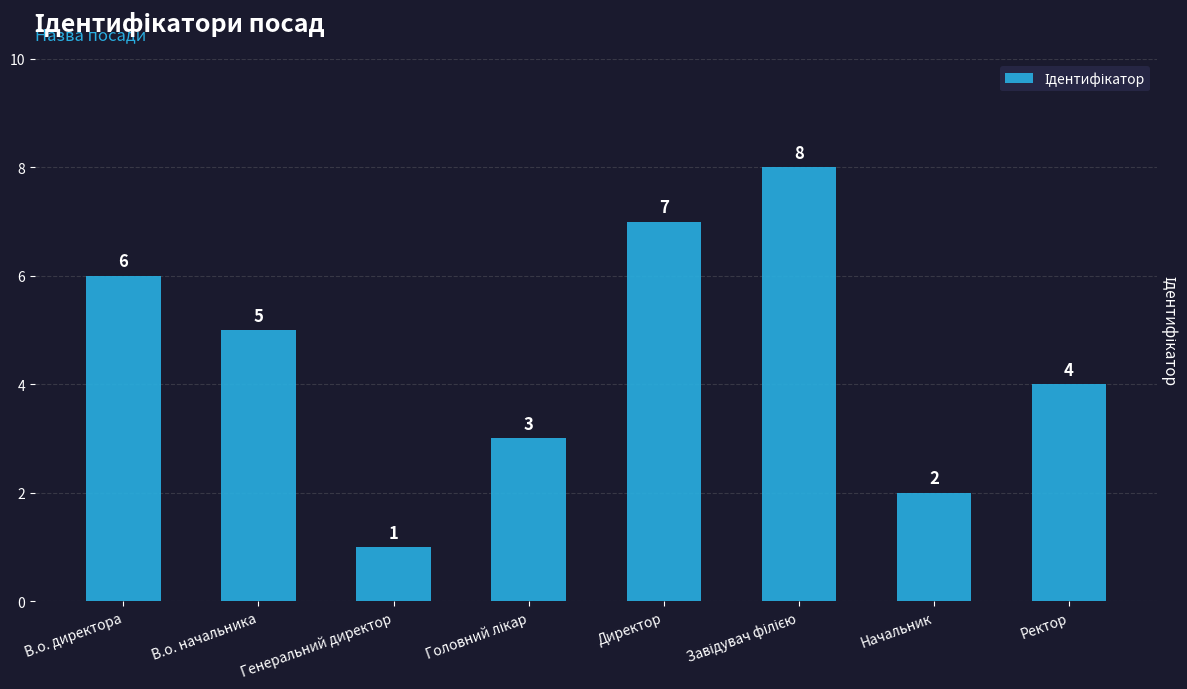

At which category does the chart reach its minimum across all series?

Генеральний директор